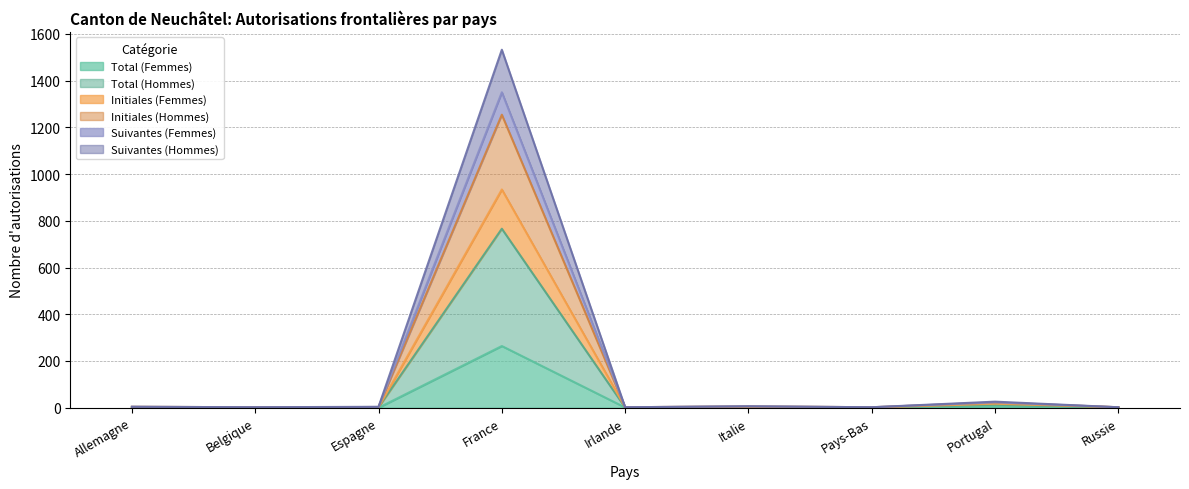

Between Irlande and Pays-Bas, which series saw the biggest shift?

Total (Femmes)